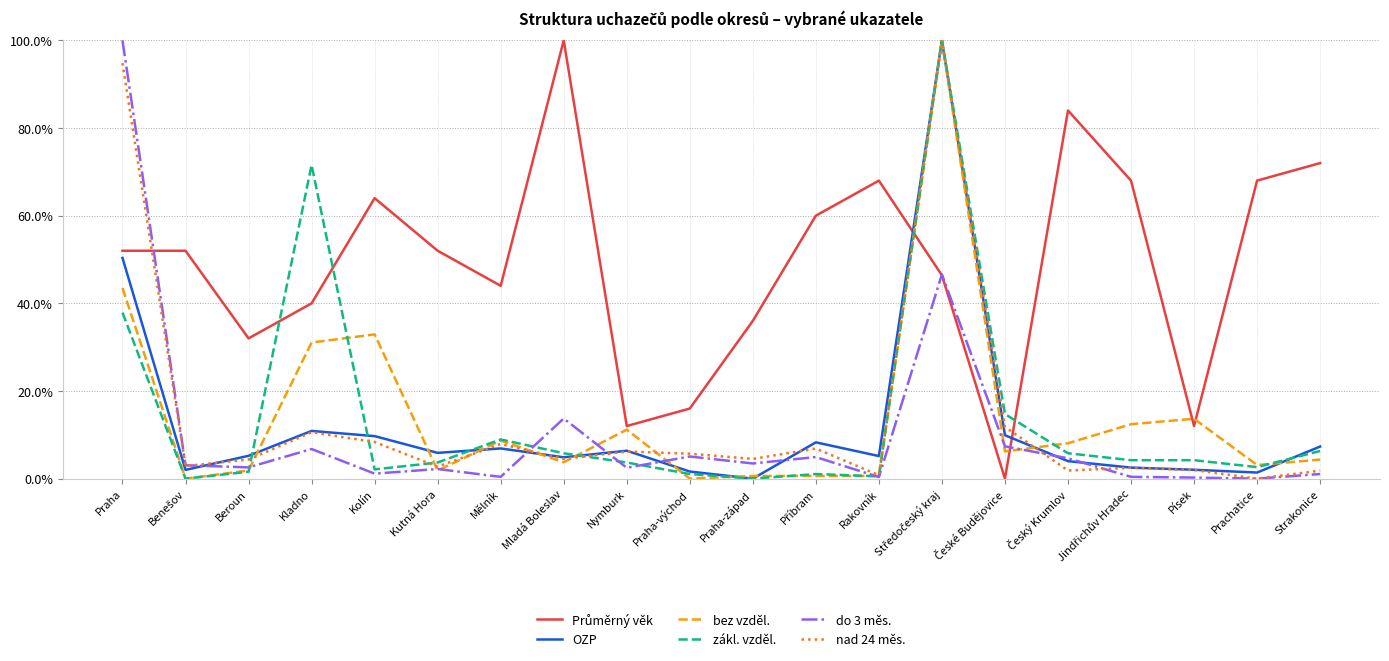

The OZP series shows 10.9 at Kladno. True or false?

True